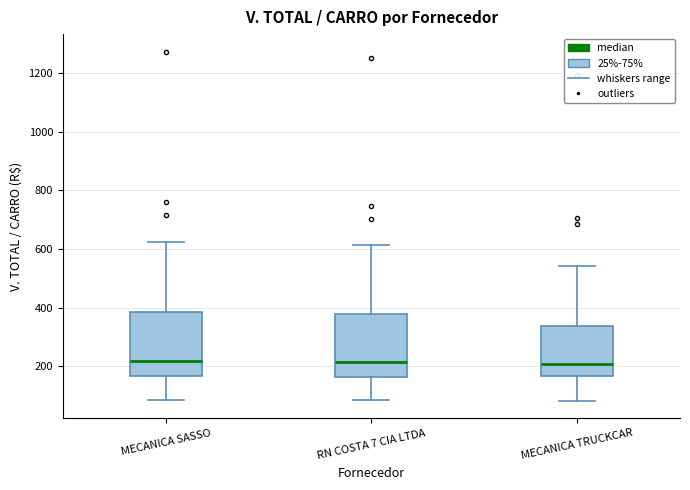

Where does the lower whisker of the box for RN COSTA 7 CIA LTDA end on the y-axis? The values are not printed on the chart, so give them approximately, as read against the axis.

80